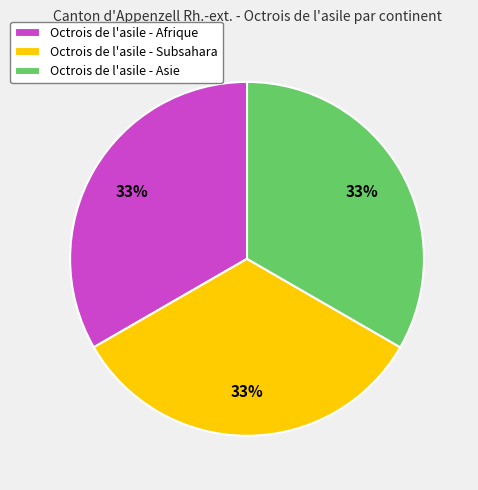

Count the number of slices in the pie.

3